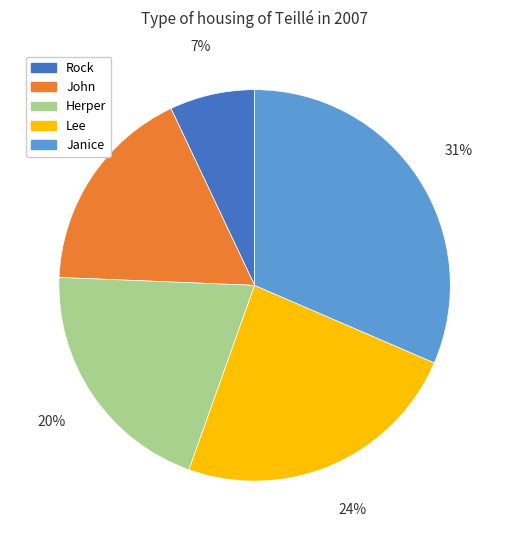

Do Rock and Lee together represent more than half of the pie?

No